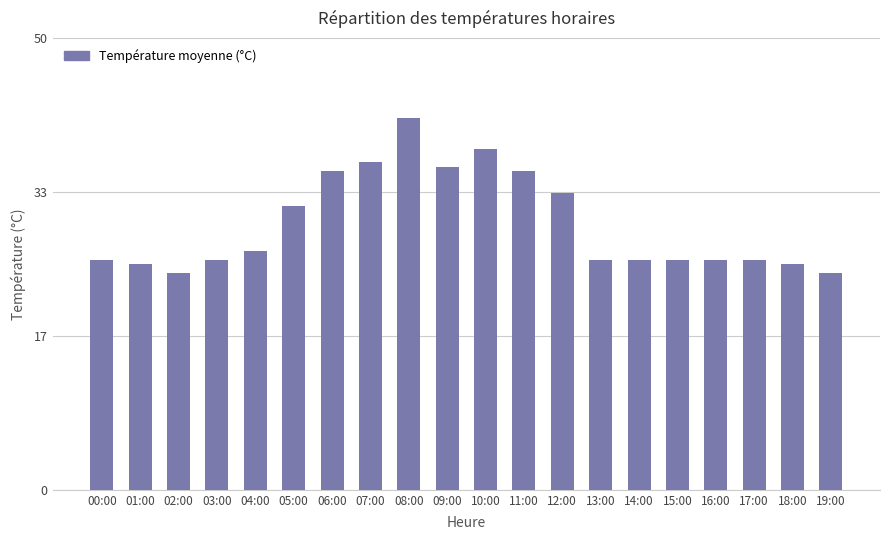

Read the value at 18:00.

25.0